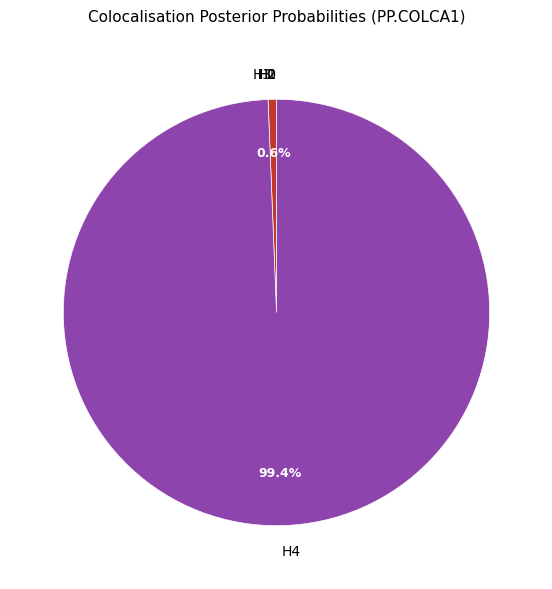

Which category has the biggest portion of the pie?

H4